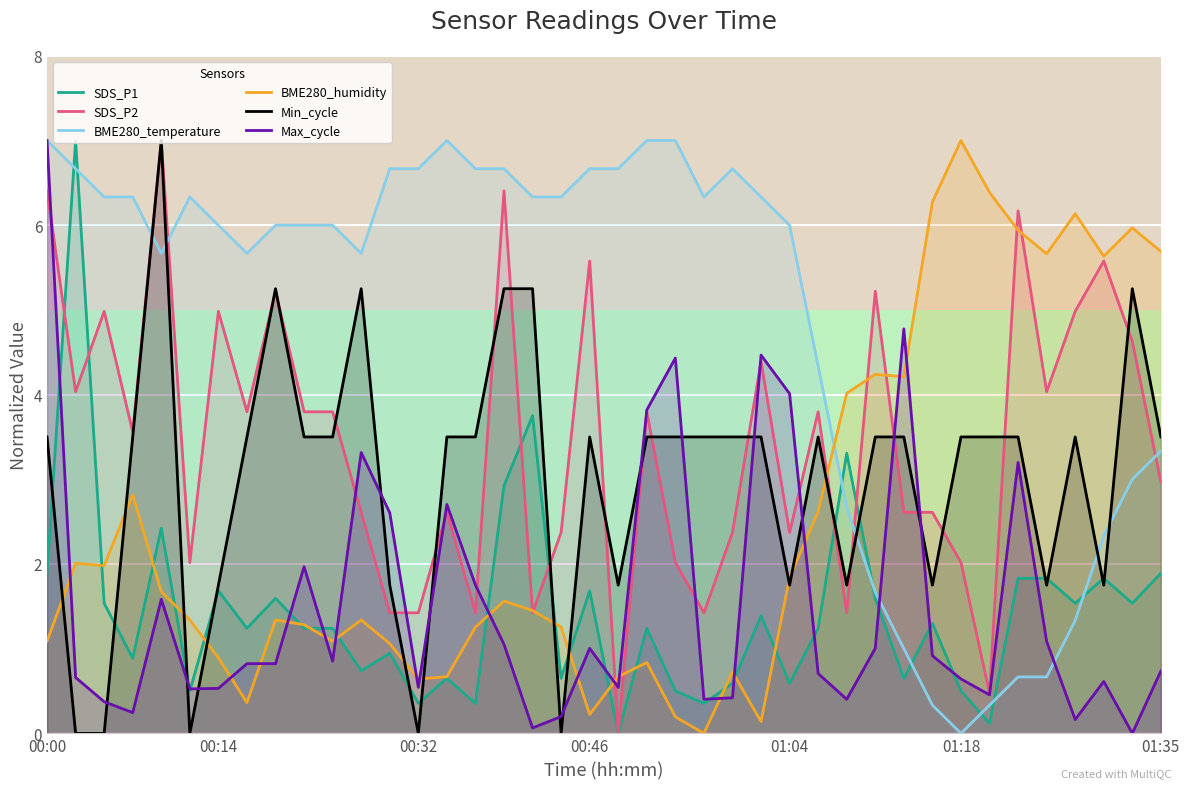

How many data points does each series have?

40